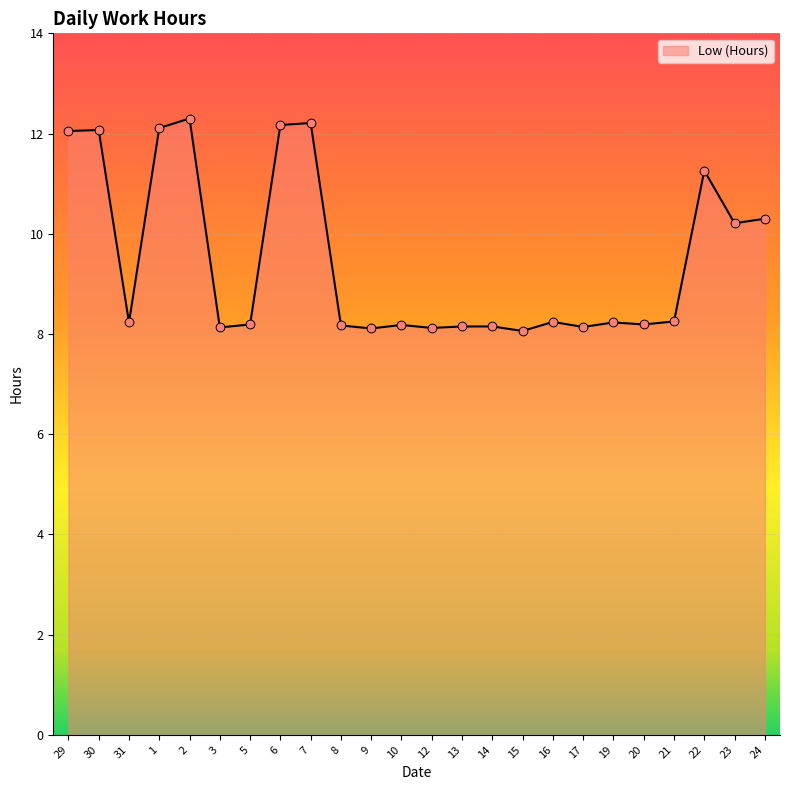

Between 20 and 15, which is larger?

20